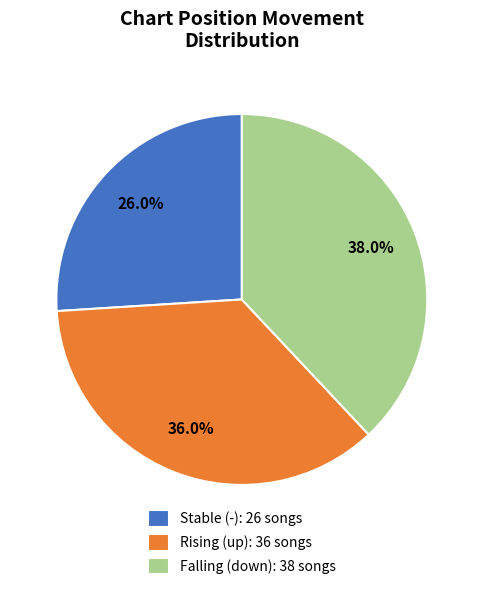

Count the number of slices in the pie.

3